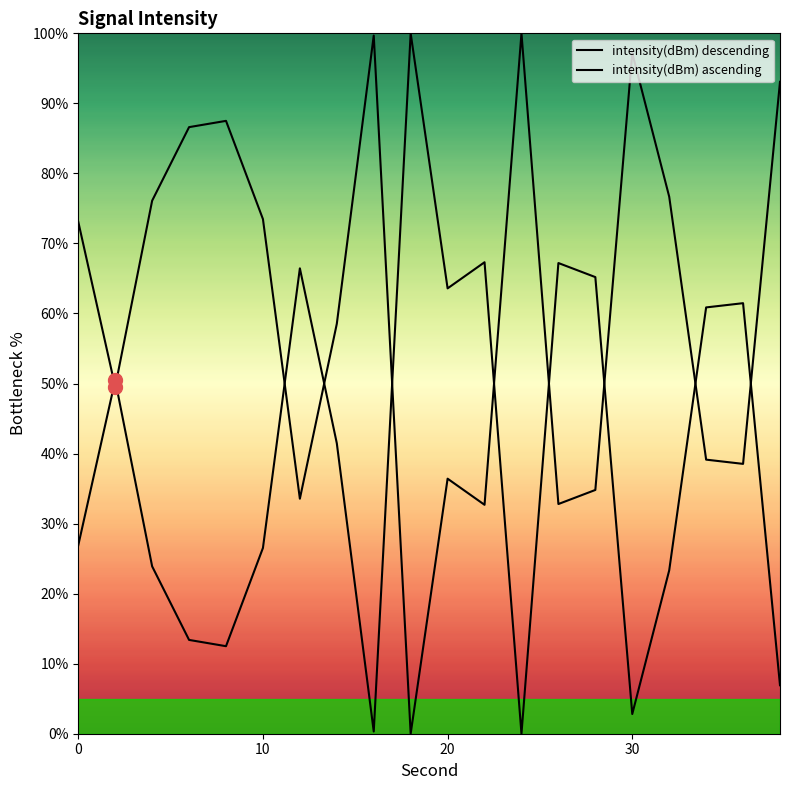

What is the total value across all series at 10?

100.0